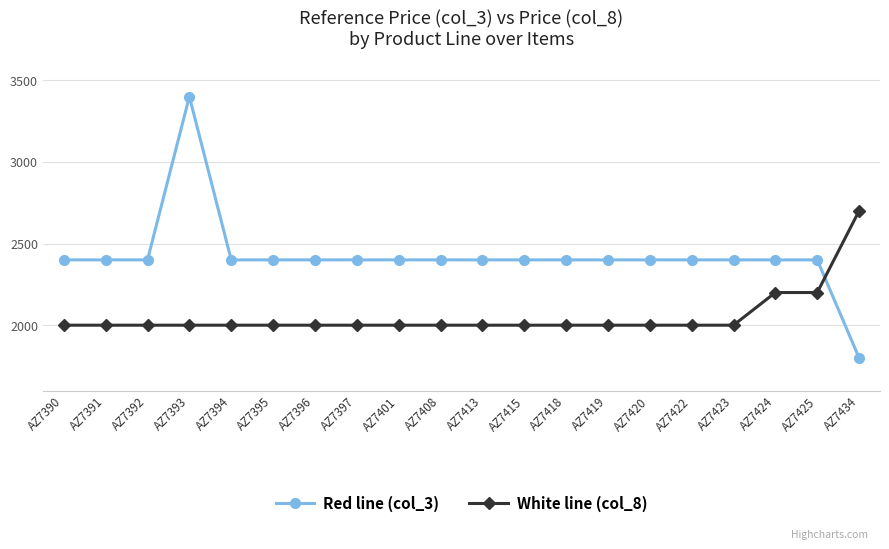

Is this an area chart (filled region under the line)?

No